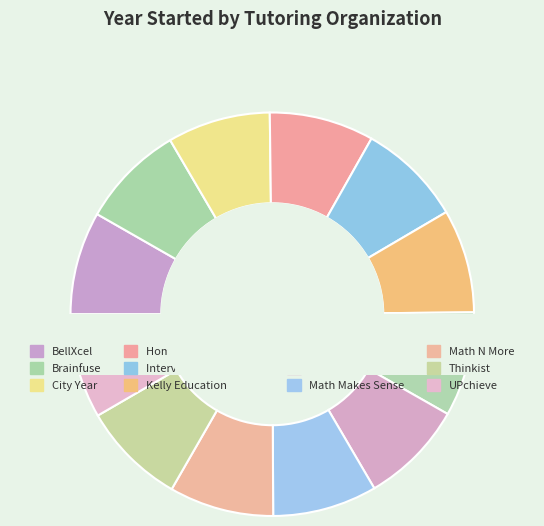

How many slices are in this pie chart?

12